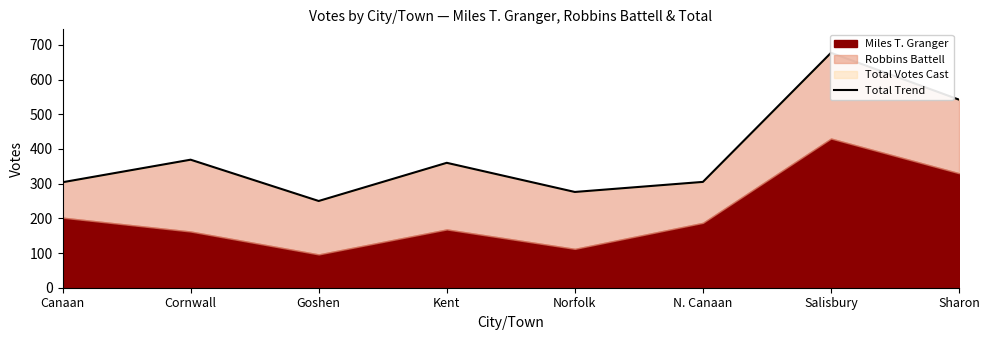

How many lines are shown in the chart?

1